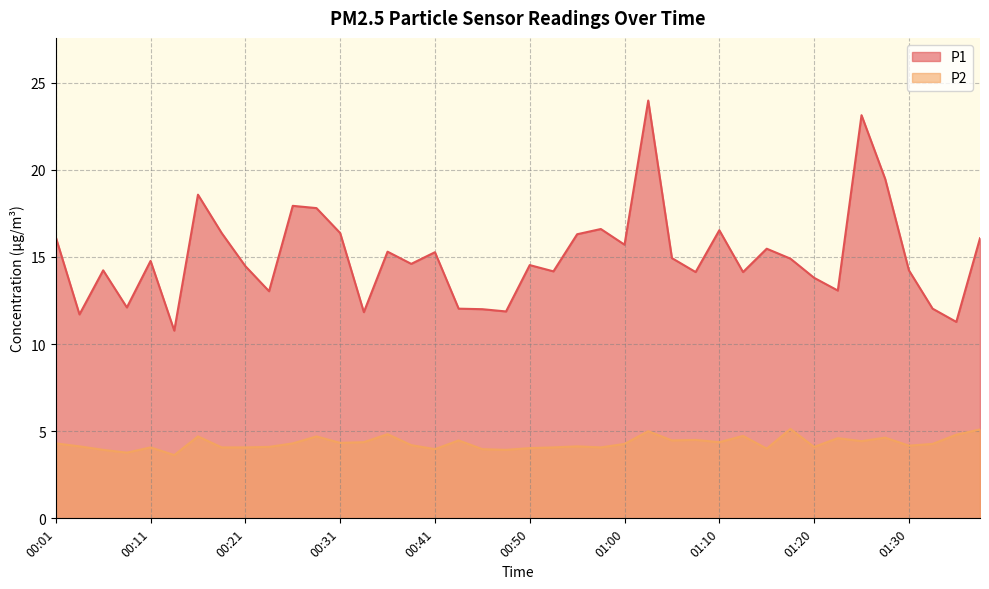

What is the difference between the maximum and second lowest values in the P2 series?

1.4